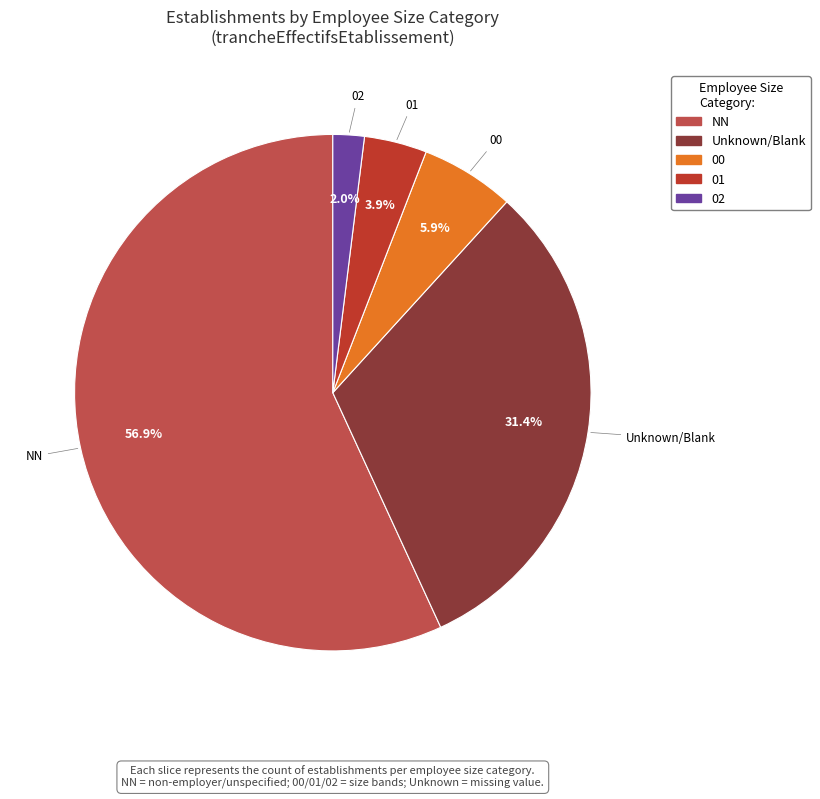

Is there any slice that represents more than half of the pie?

Yes